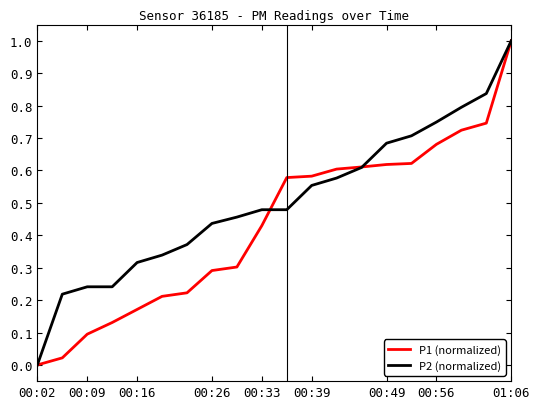

What are all the series names shown in the legend?

P1 (normalized), P2 (normalized)